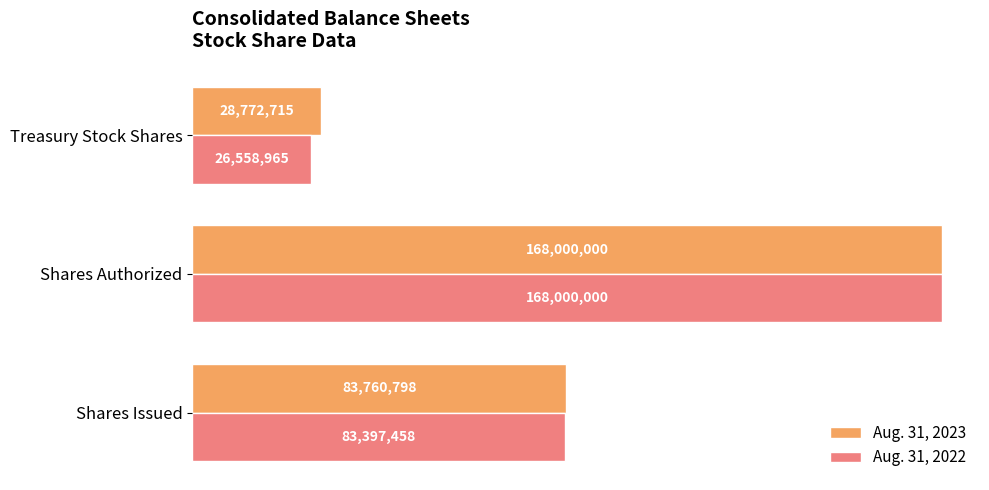

What is the difference between the maximum and minimum values in the Aug. 31, 2022 series?

141441035